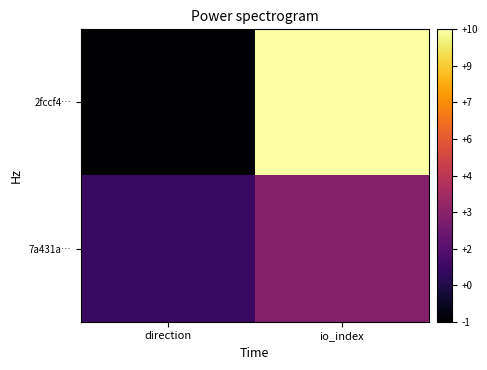

At how many categories does at least one series exceed 0?

2